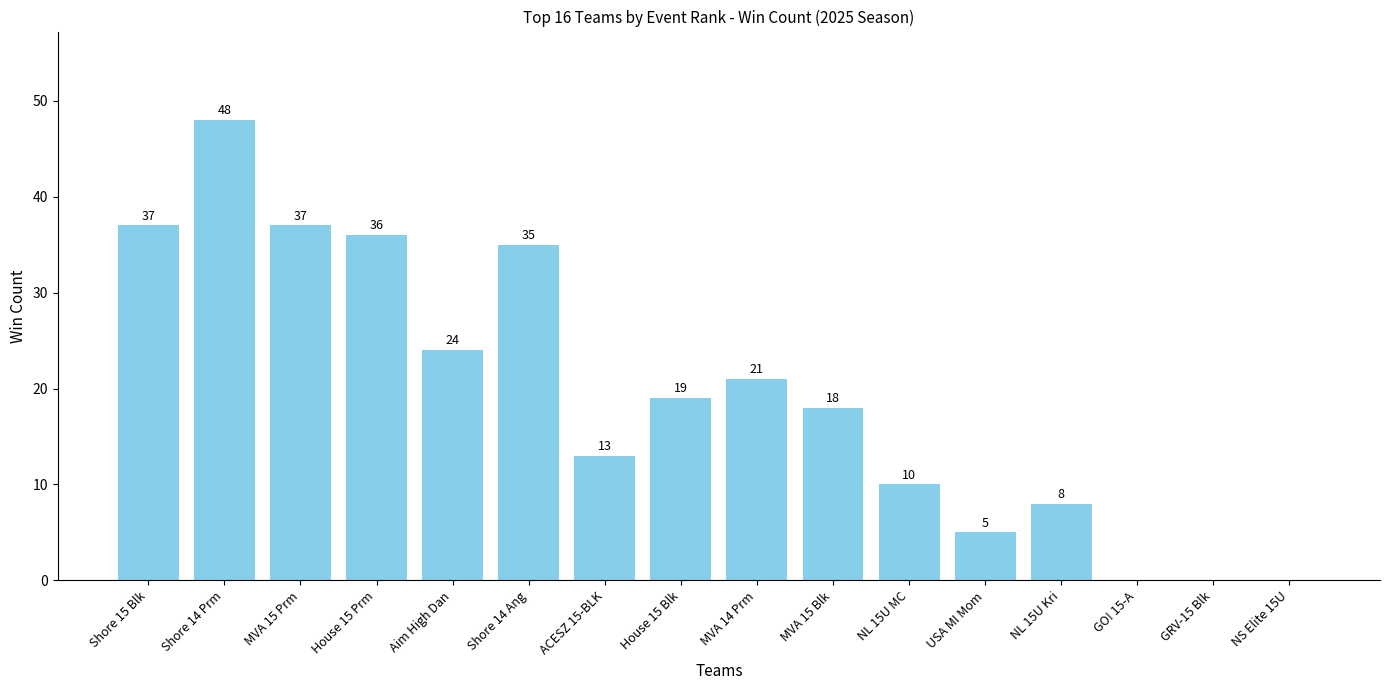

The value at GO! 15-A is -23. True or false?

False